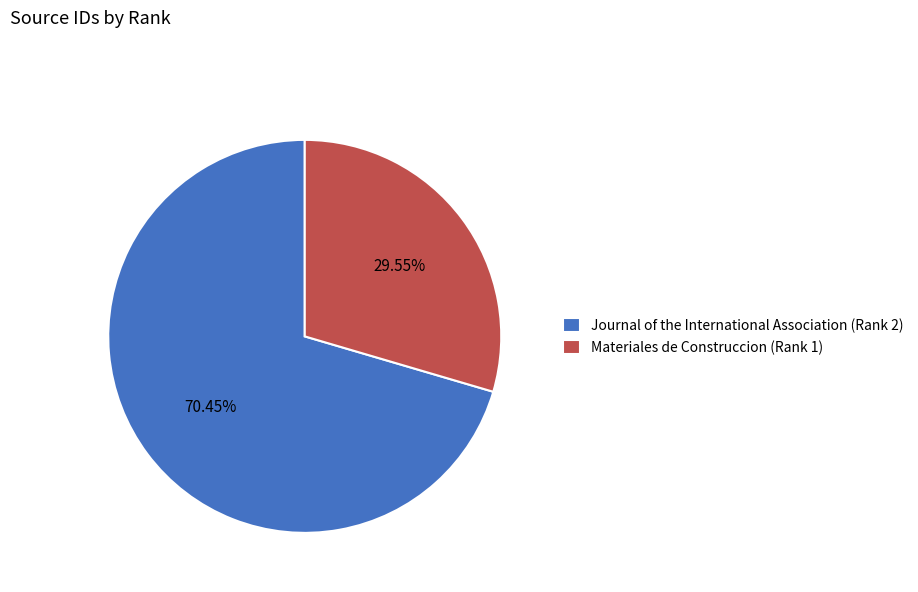

Is it true that Journal of the International Association (Rank 2) is 83% of the pie?

False